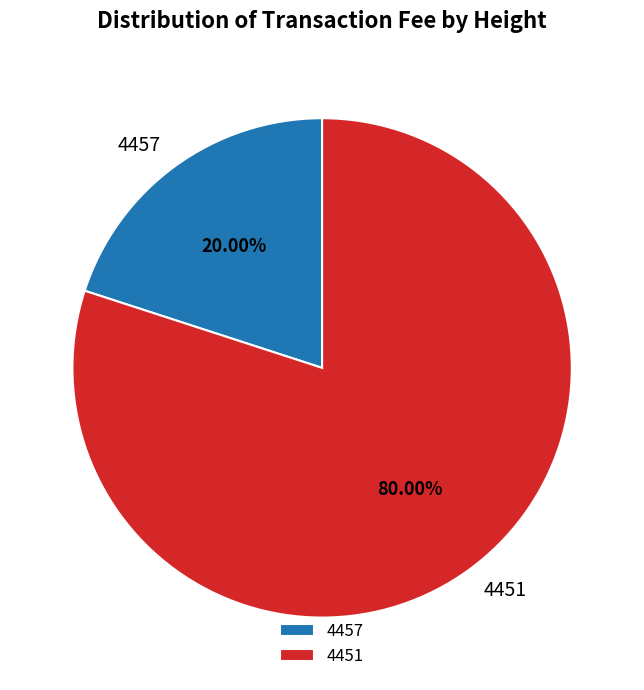

What portion of the pie excludes 4457?

80.0%